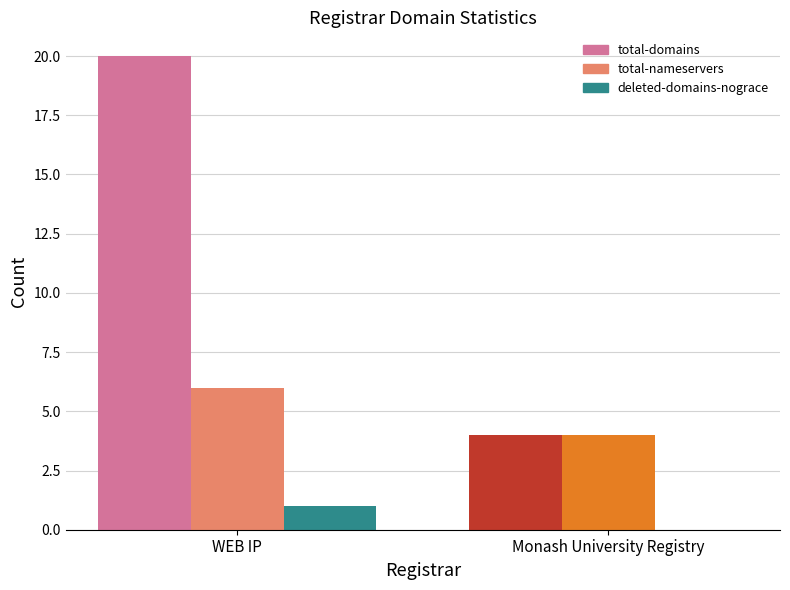

What is the sum of all deleted-domains-nograce values?

1